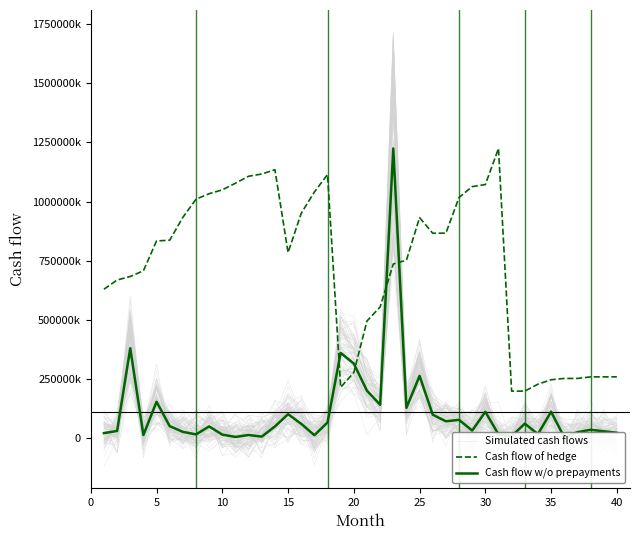

What is the value of the Cash flow of hedge point at the 6th from the left?

836337430.7